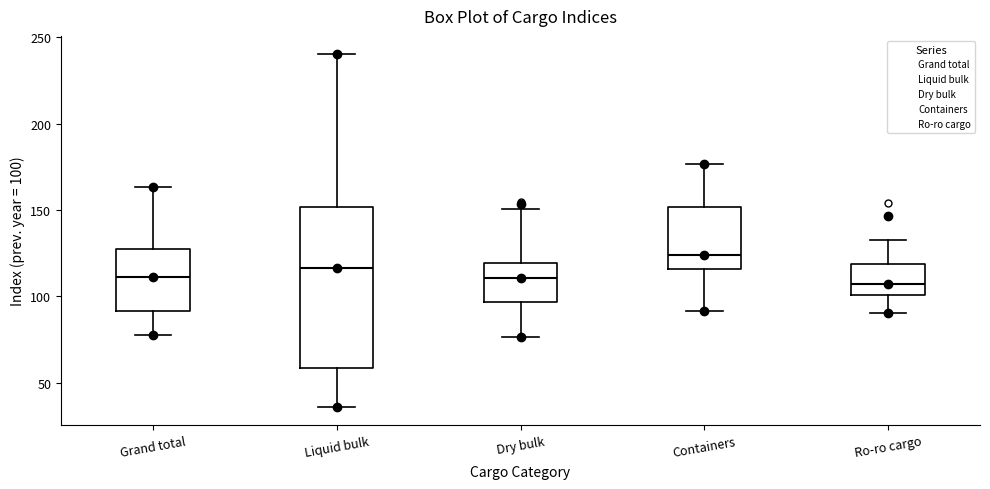

Which box is the tallest, from its lower edge to its upper edge?

Liquid bulk